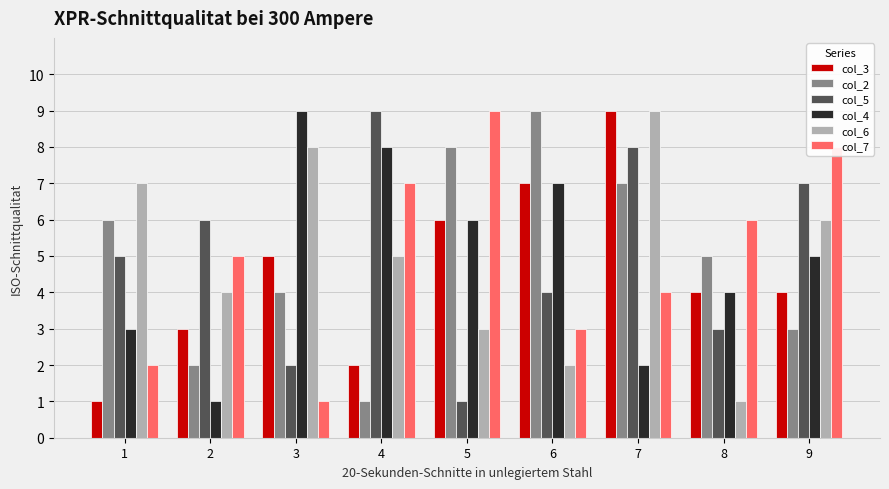

Is it true that col_2 equals 2 at 1?

False